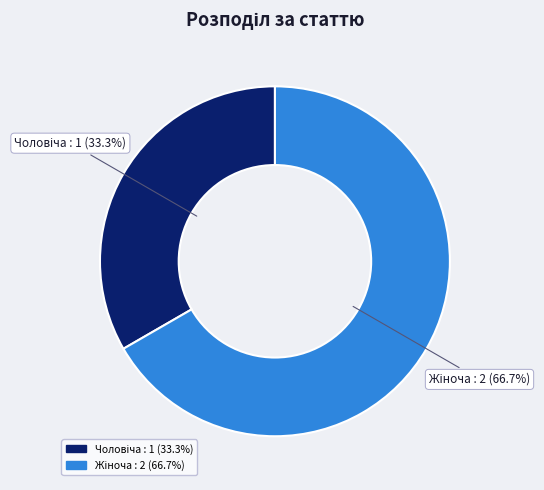

Which has a higher value, Жіноча or Чоловіча?

Жіноча